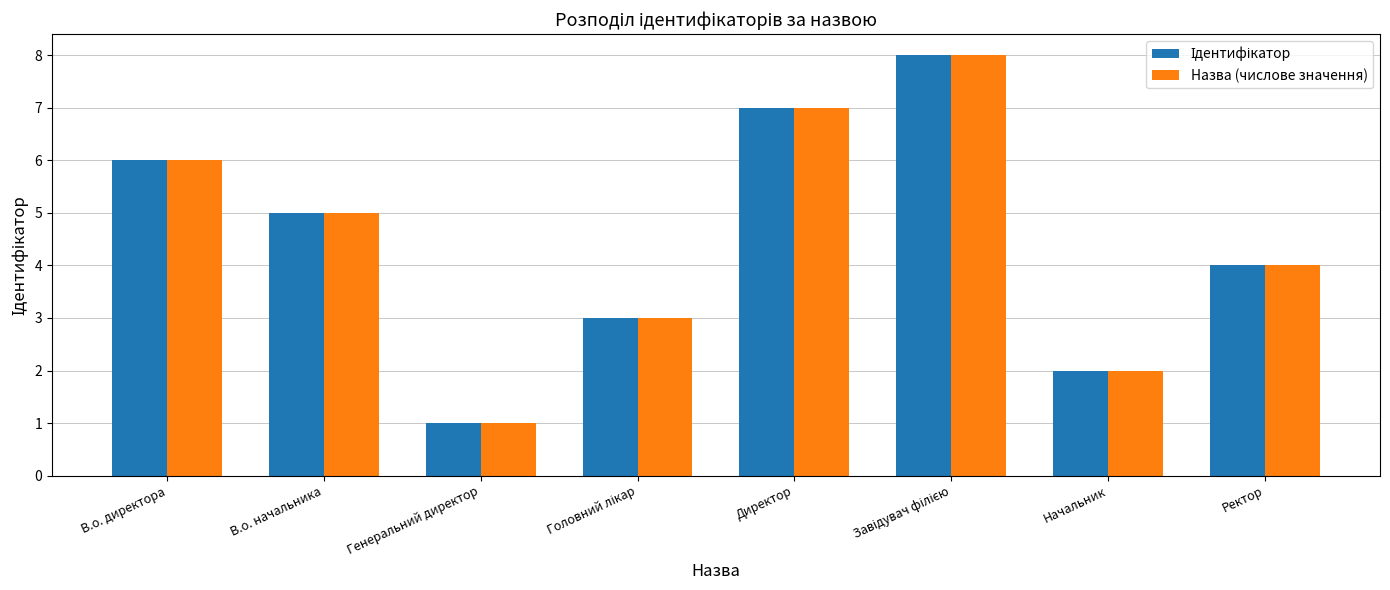

What is the minimum value for Назва (числове значення)?

1